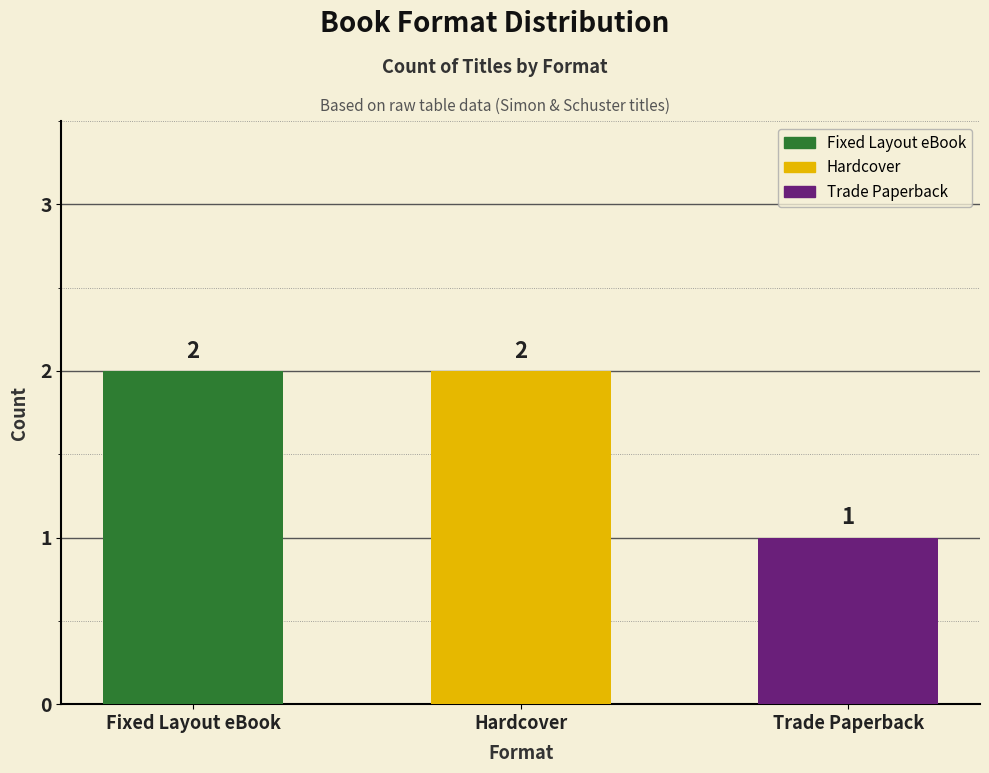

Which category has the lowest value across all series?

Trade Paperback